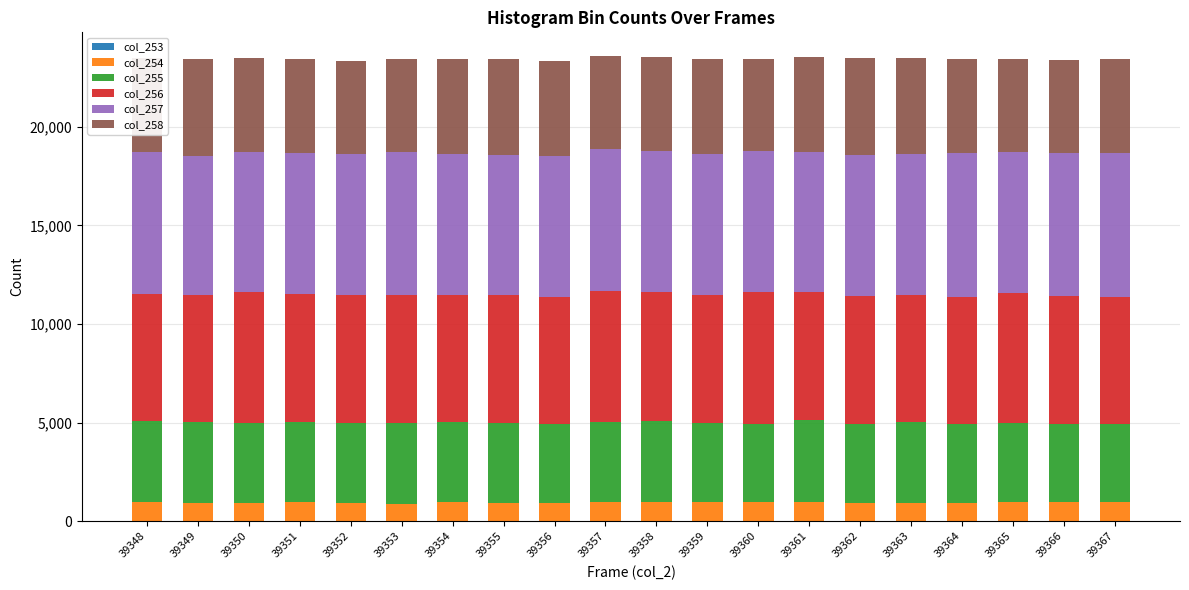

Are the bars grouped side by side (vs. stacked)?

No